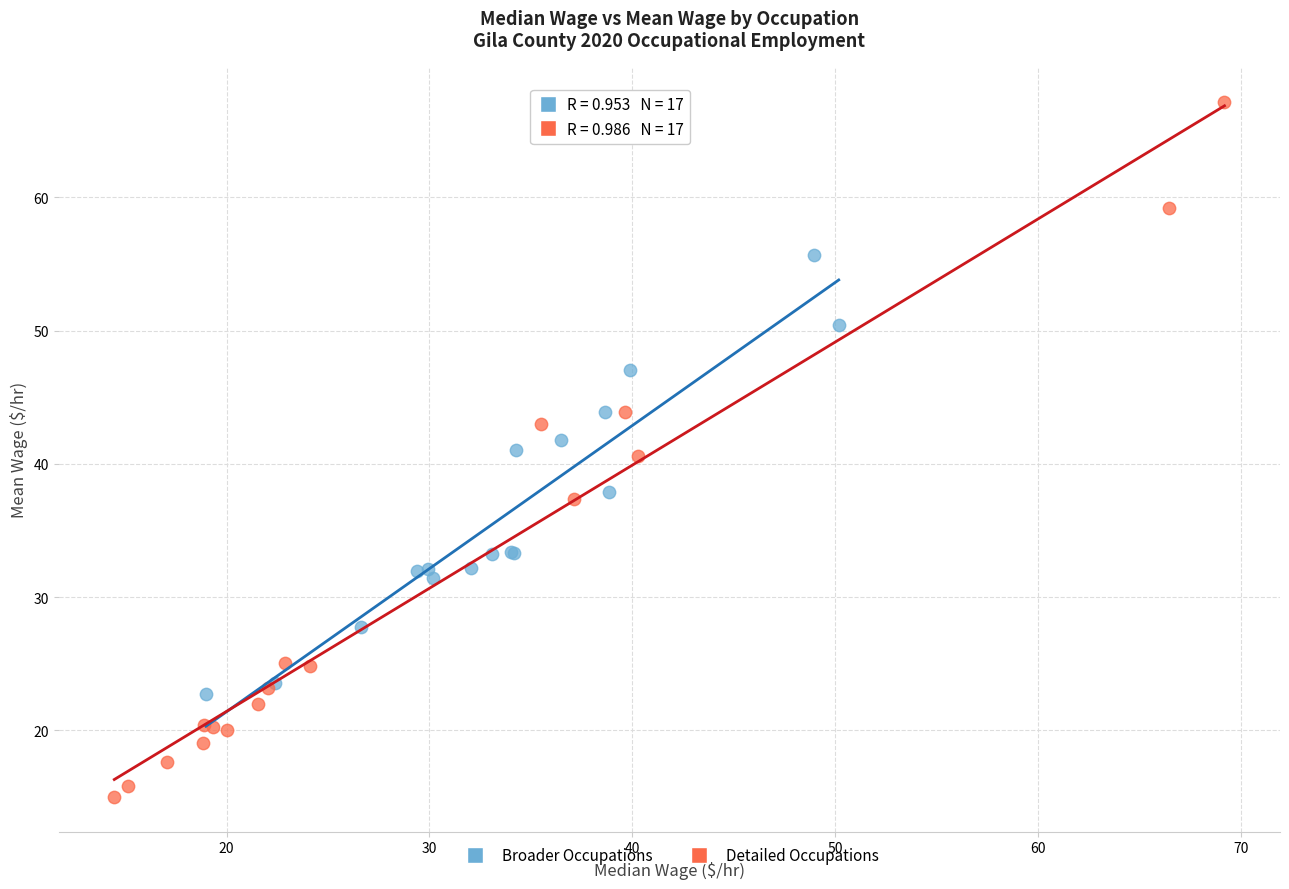

What are all the series names shown in the legend?

Broader Occupations, Detailed Occupations